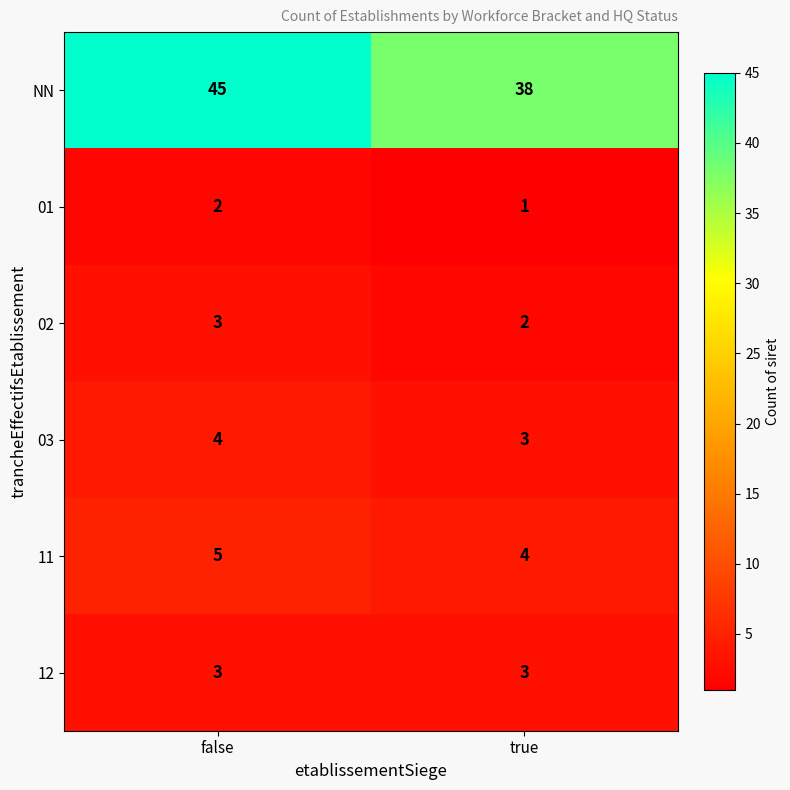

At which category does the chart reach its peak across all series?

false